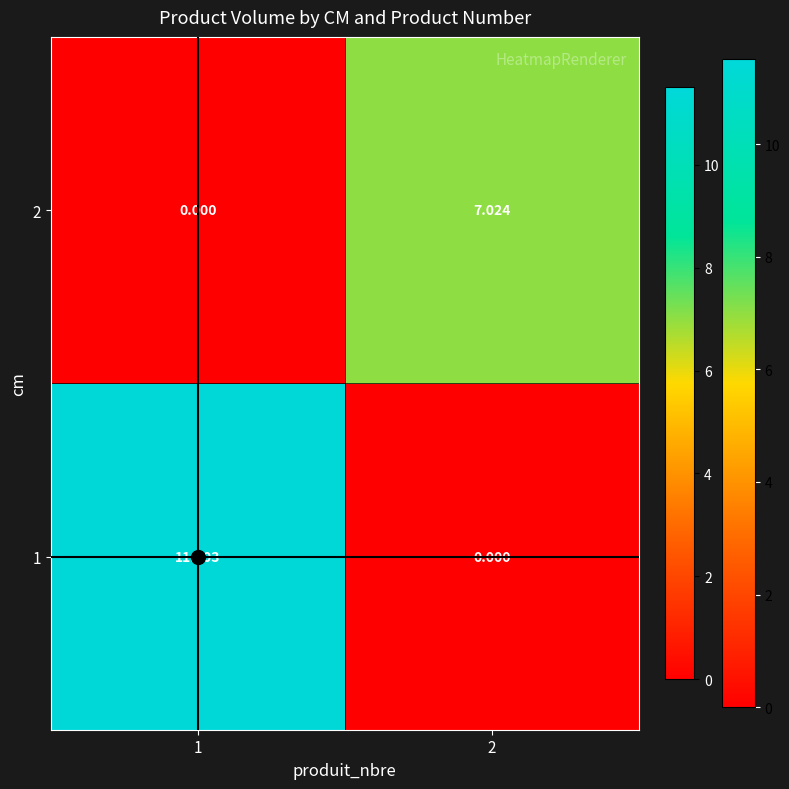

Which series has the largest total across all categories?

1